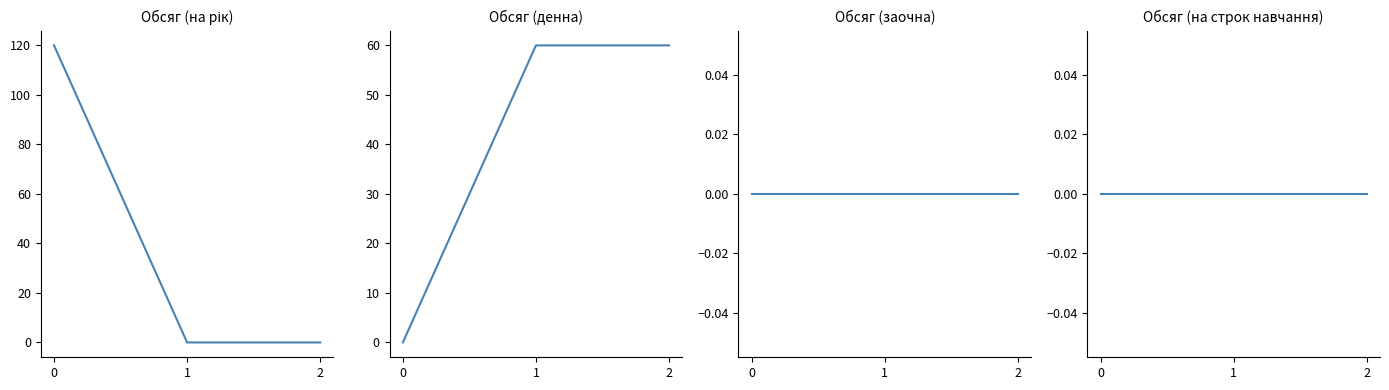

How many series are shown in this chart?

4